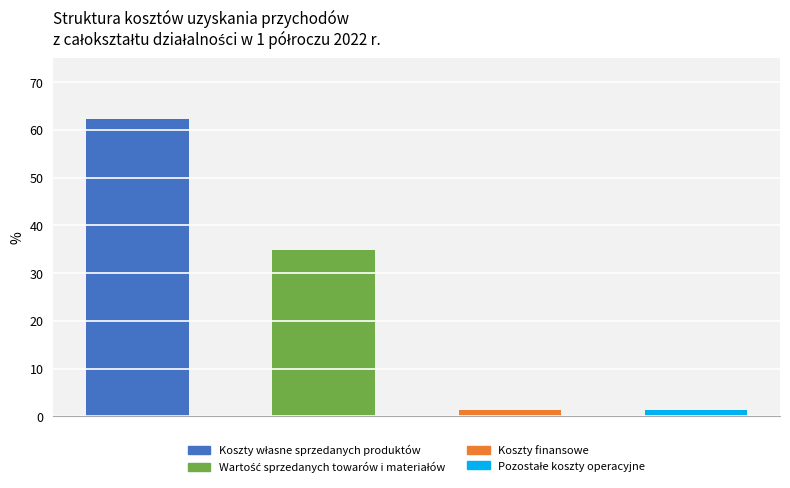

What is the difference between the maximum and minimum values?

60.9